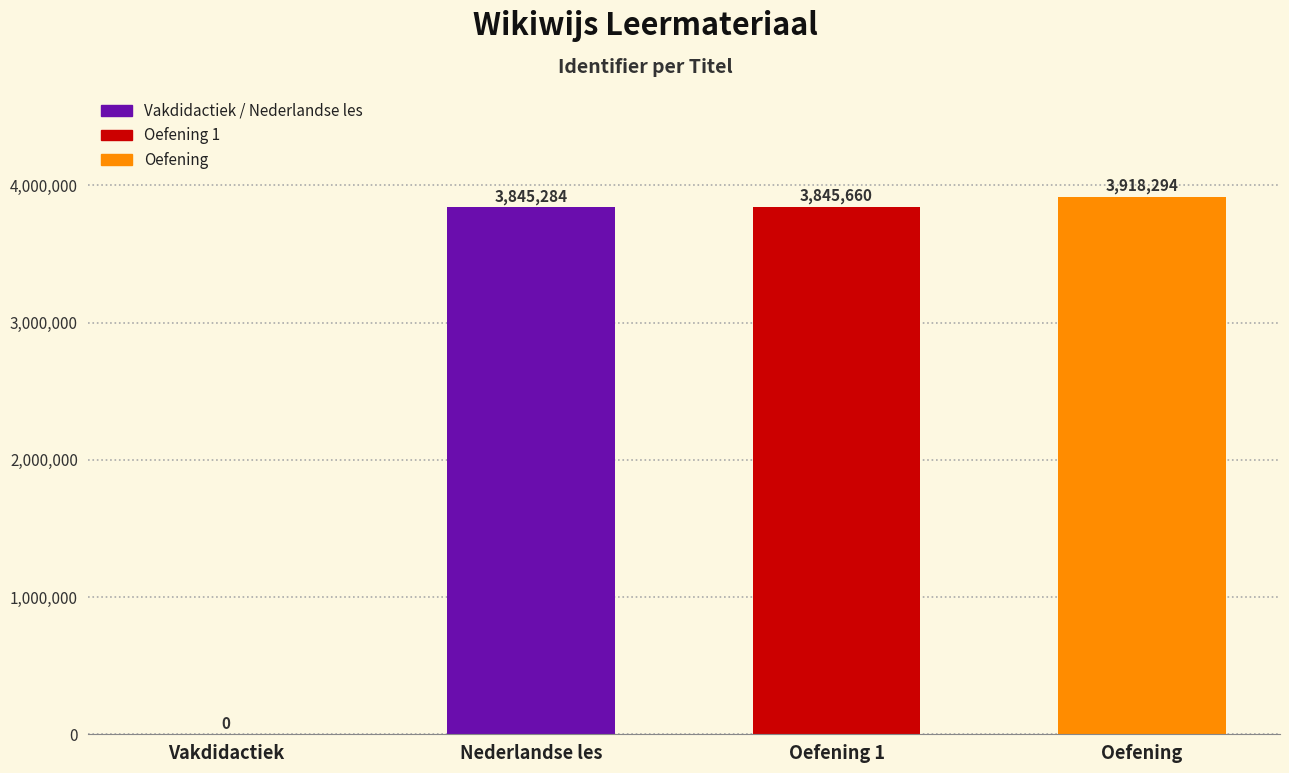

Count the number of data series in this chart.

1